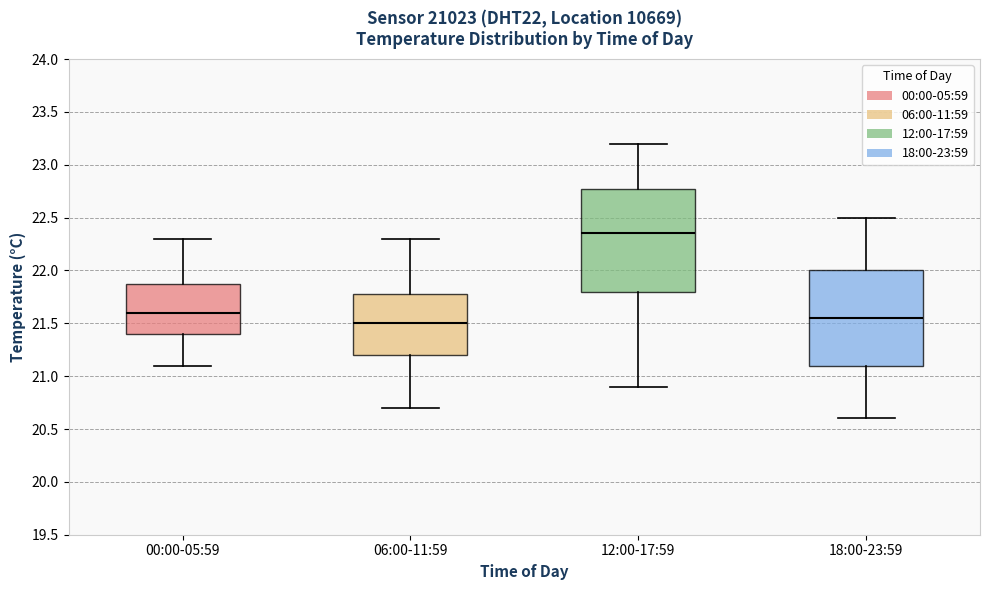

Which box's median line is the lowest?

06:00-11:59